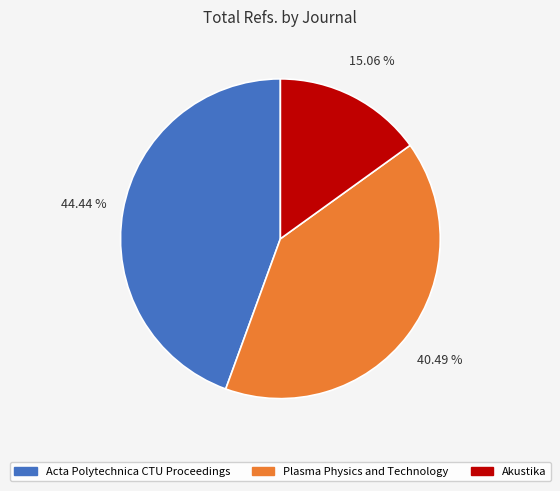

Approximately how many times larger is the value at Akustika compared to Acta Polytechnica CTU Proceedings?

0.3